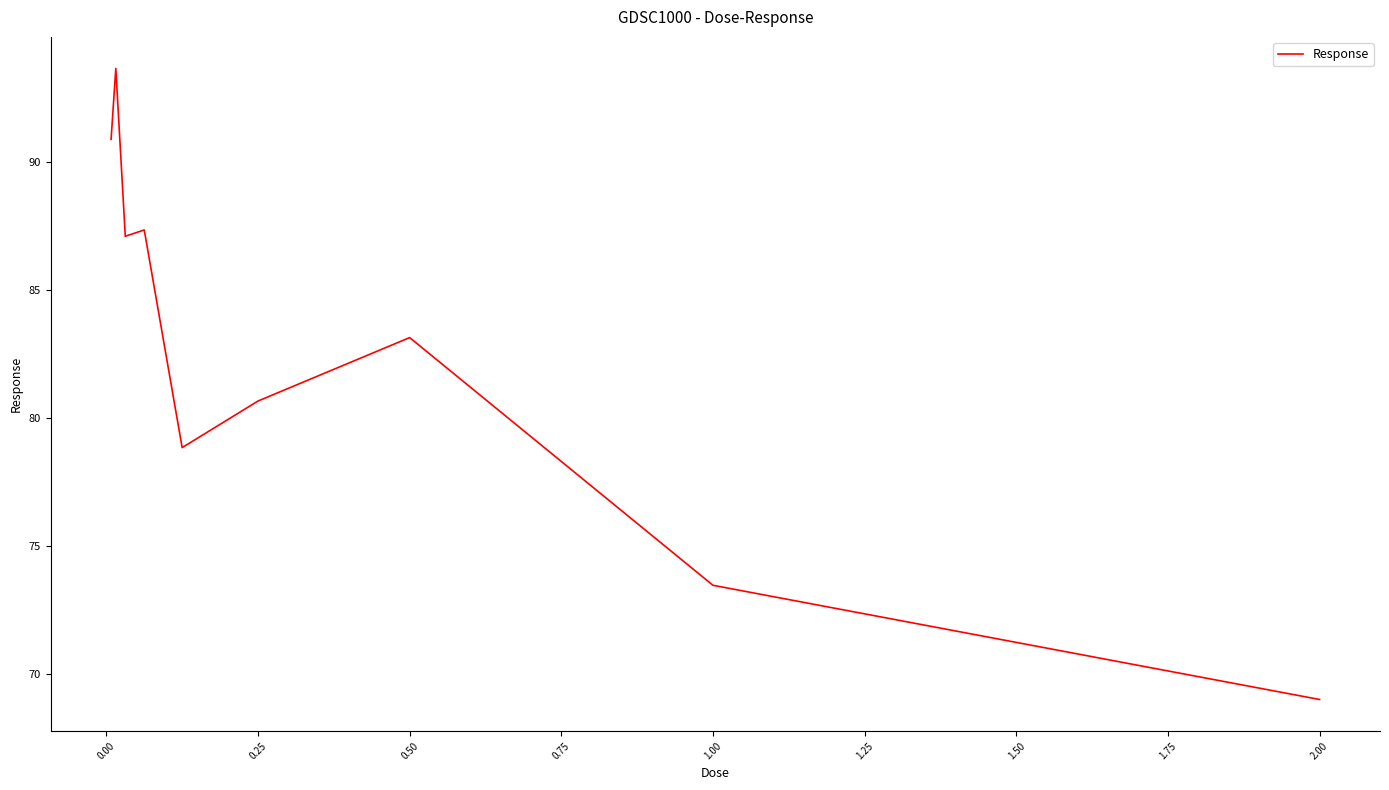

What is the difference between the maximum and minimum values?

24.7